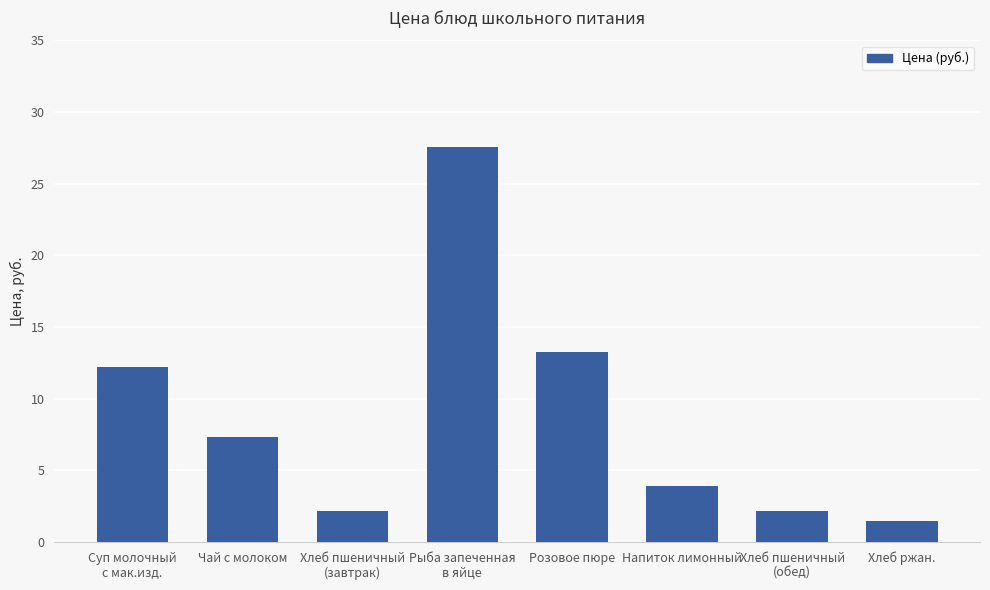

What is the ratio of the value at Хлеб пшеничный
(завтрак) to the value at Чай с молоком?

0.3